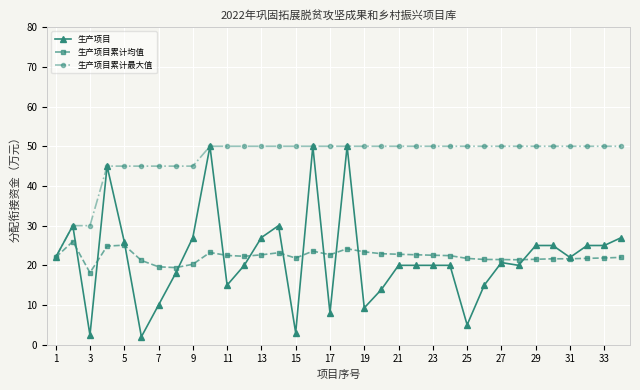

What is the highest value of the 生产项目累计均值 series?

26.0